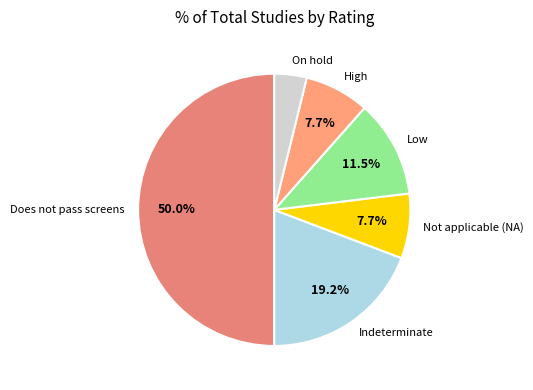

Approximately how many times larger is the value at On hold compared to Not applicable (NA)?

0.5